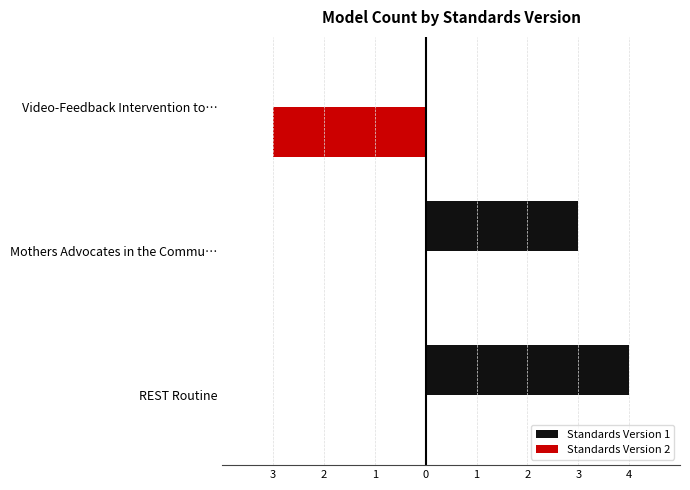

At how many categories does at least one series exceed 1?

2